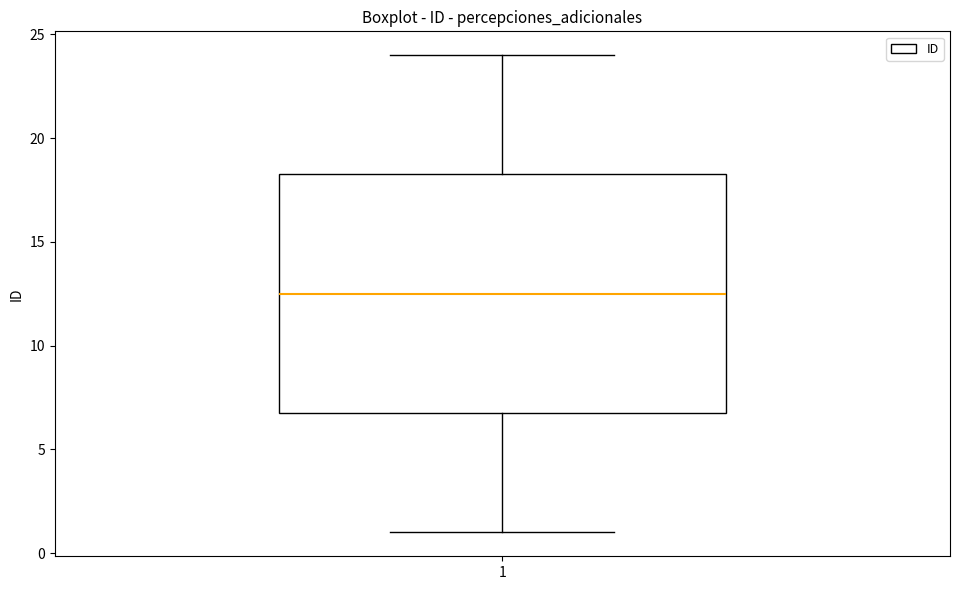

Transcribe this box plot: give where the median line is, the range the box spans, and where the two whiskers end, as read against the y-axis. The values are not printed on the chart, so give them approximately, as read against the axis.

median 12.5, box 7.0 to 18.5, whiskers 1.0 to 24.0